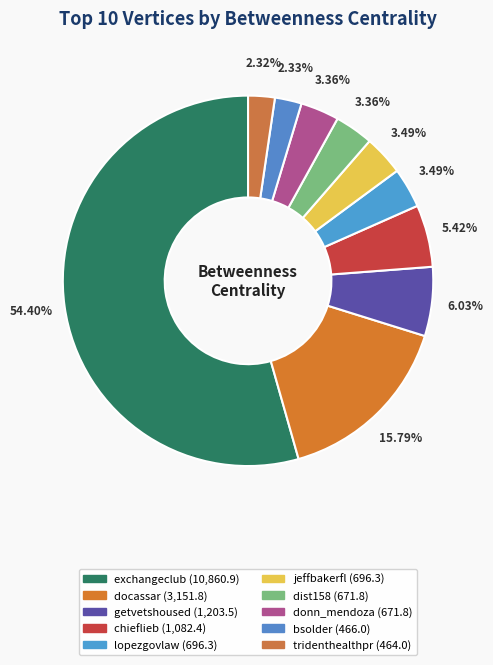

Which category has the biggest portion of the pie?

exchangeclub